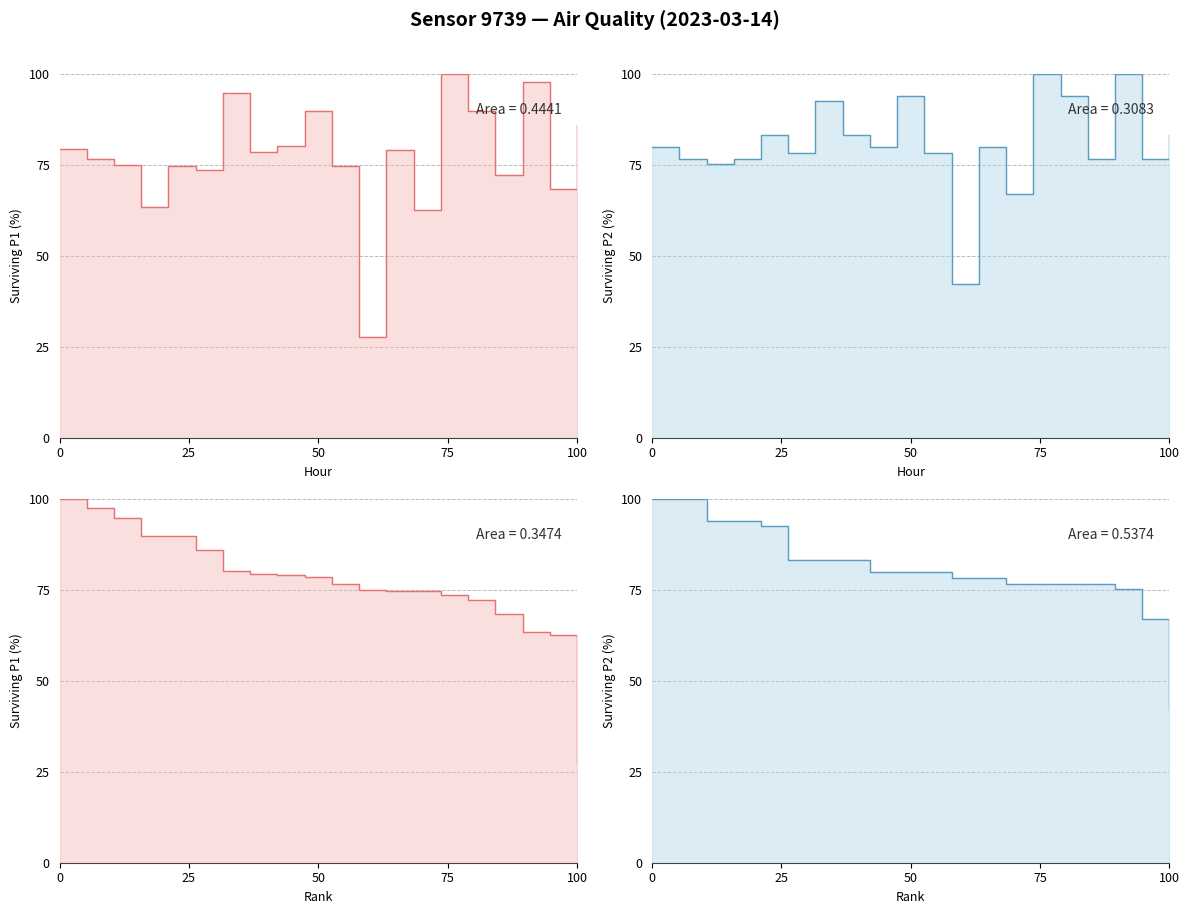

What is the value of the P2 point at the 6th from the left?

78.4